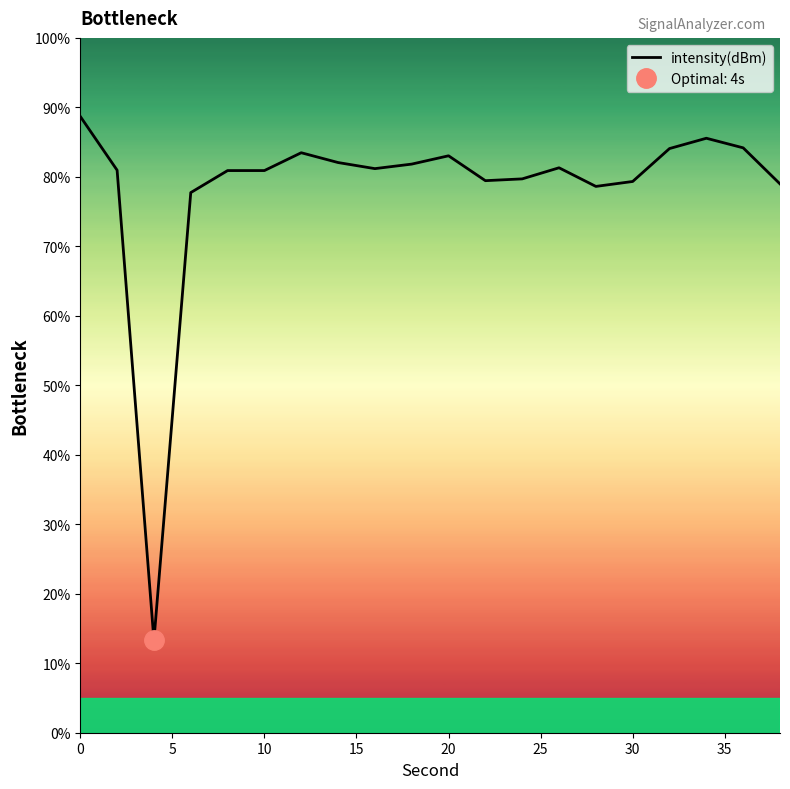

Is it true that intensity(dBm) equals 79.3 at 30?

True